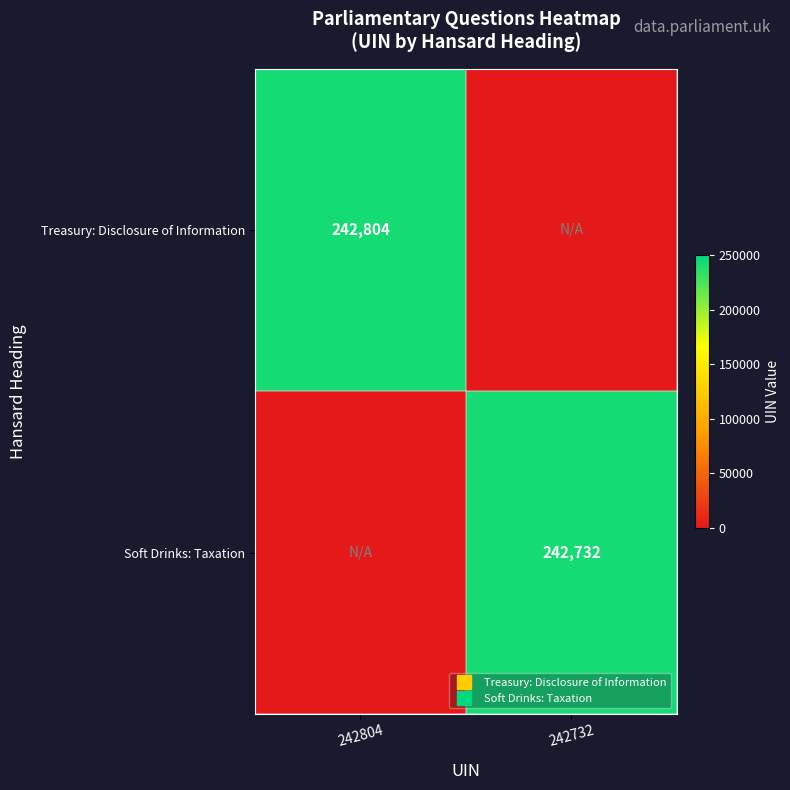

Which category has the highest value across all series?

242804